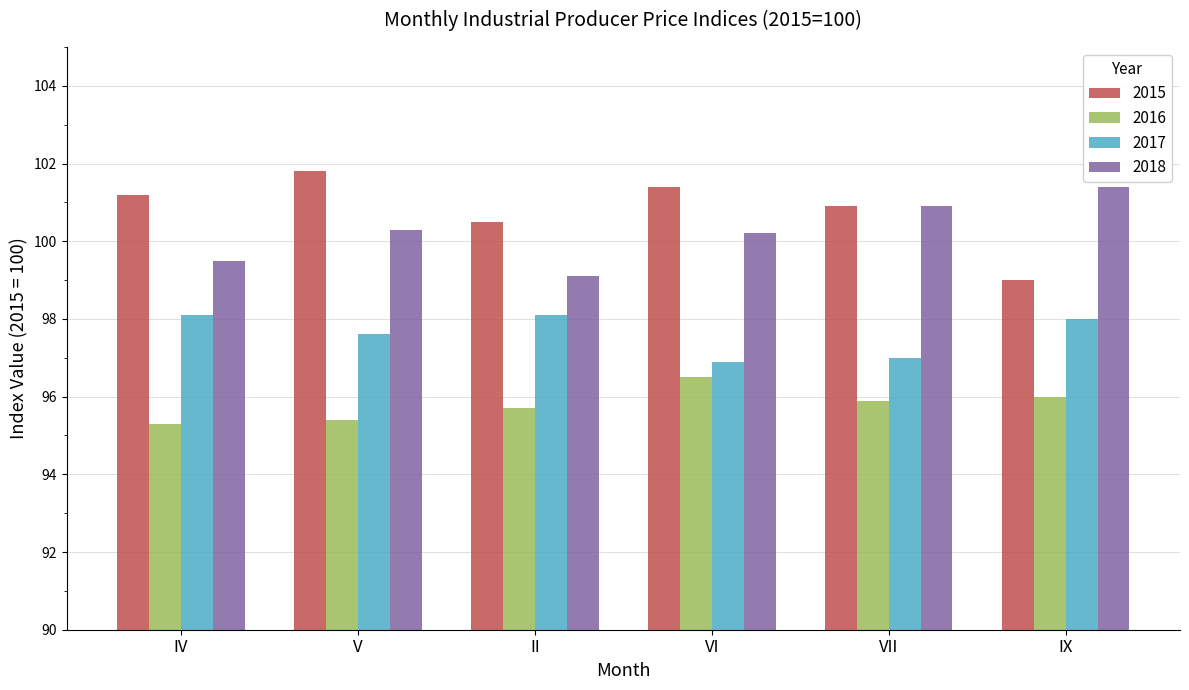

What is the minimum value shown in the chart?

95.3